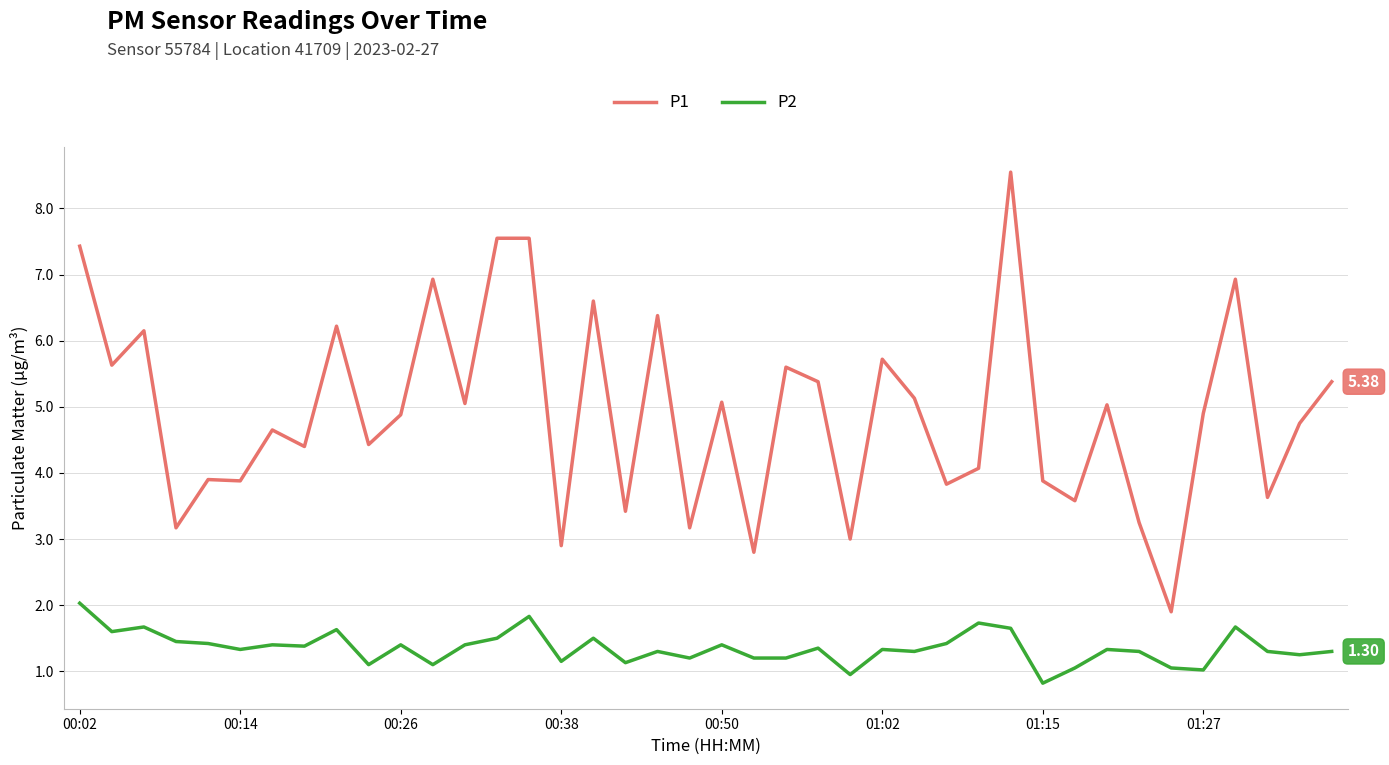

At how many categories does at least one series exceed 7?

4